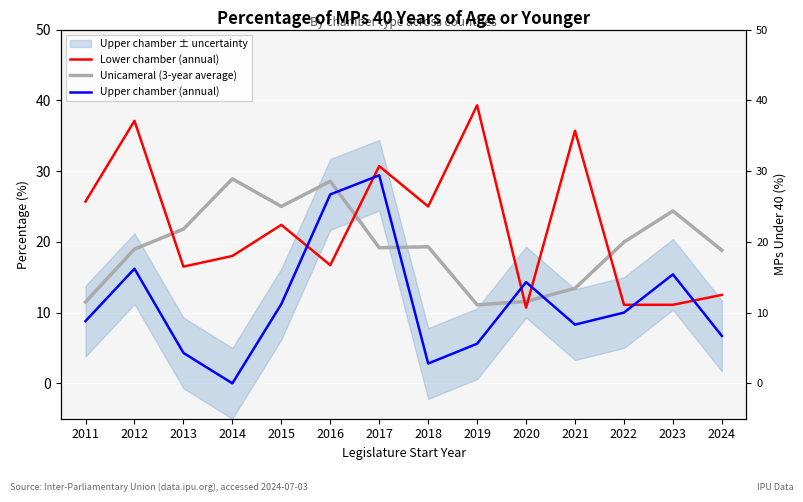

At how many categories does at least one series exceed 34?

3